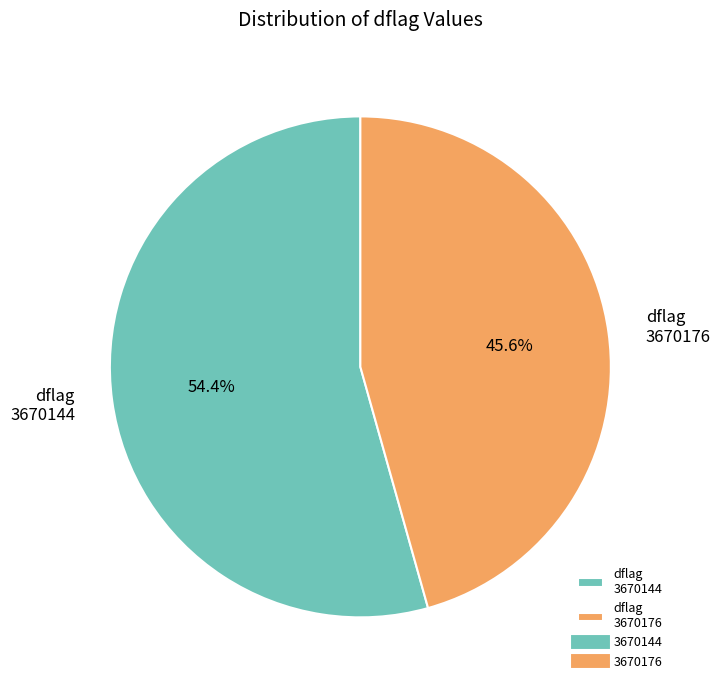

What is the largest slice in the pie chart?

dflag 3670144